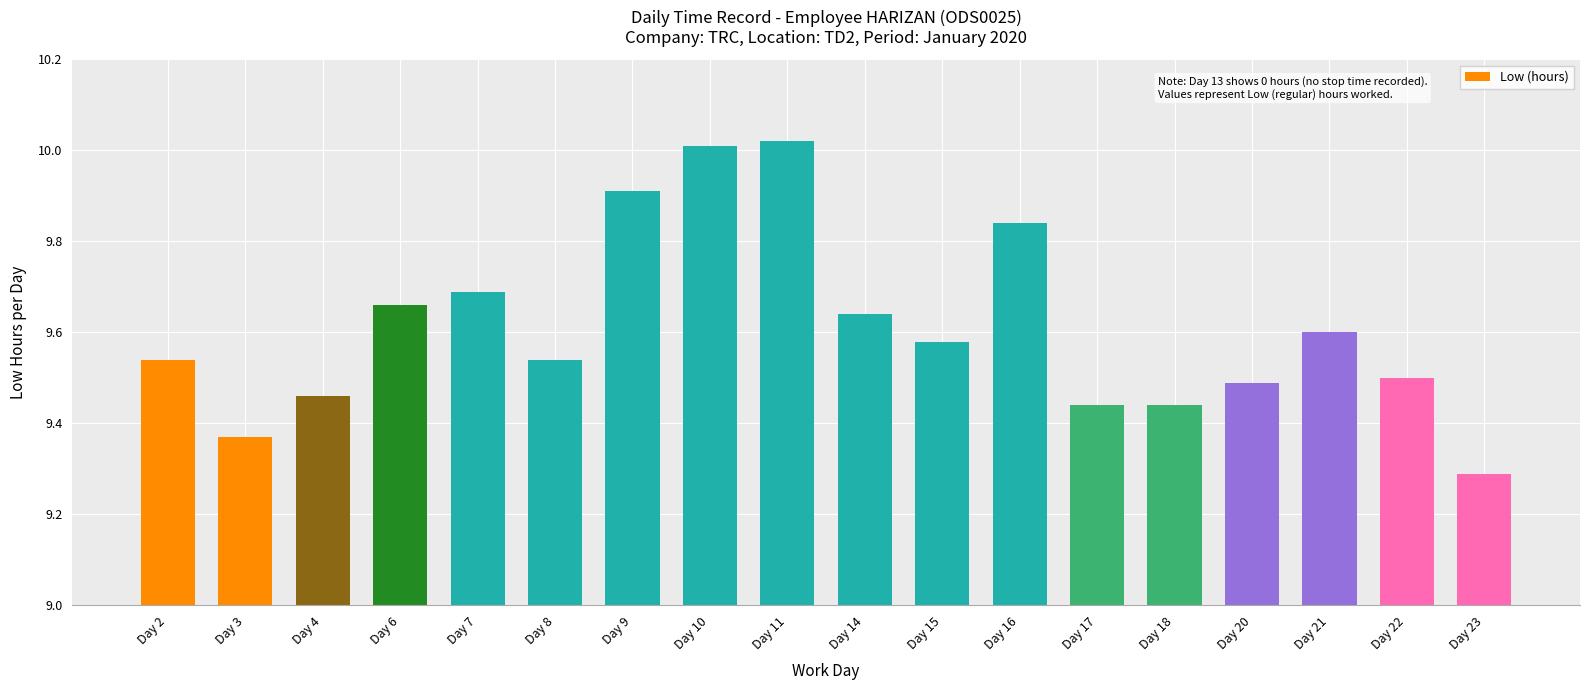

What is the ratio of the value at Day 4 to the value at Day 10?

0.9